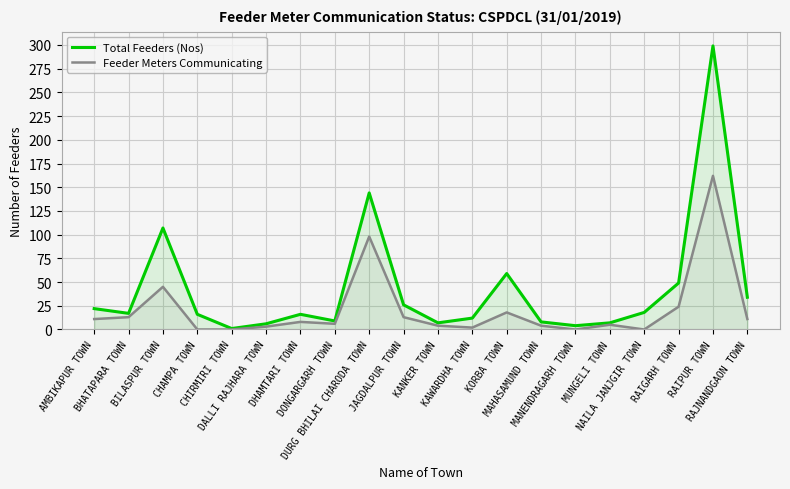

True or false: Feeder Meters Communicating has more than 1 points higher than both neighbors.

True